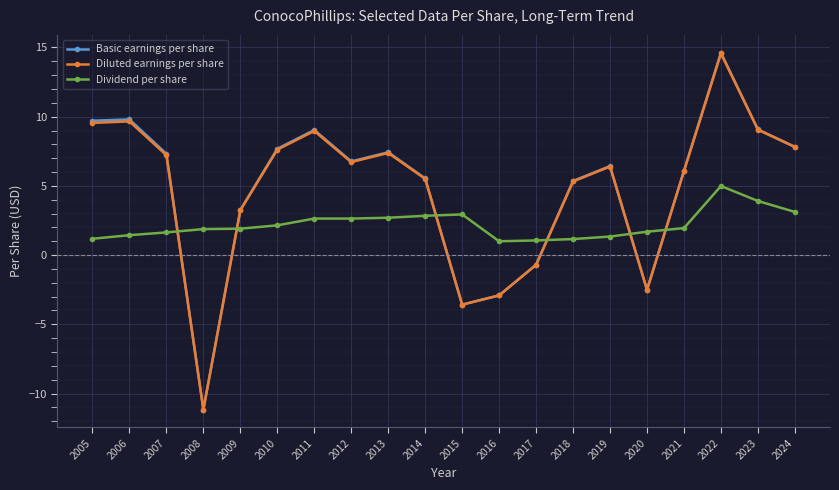

At how many categories does at least one series exceed -8?

20